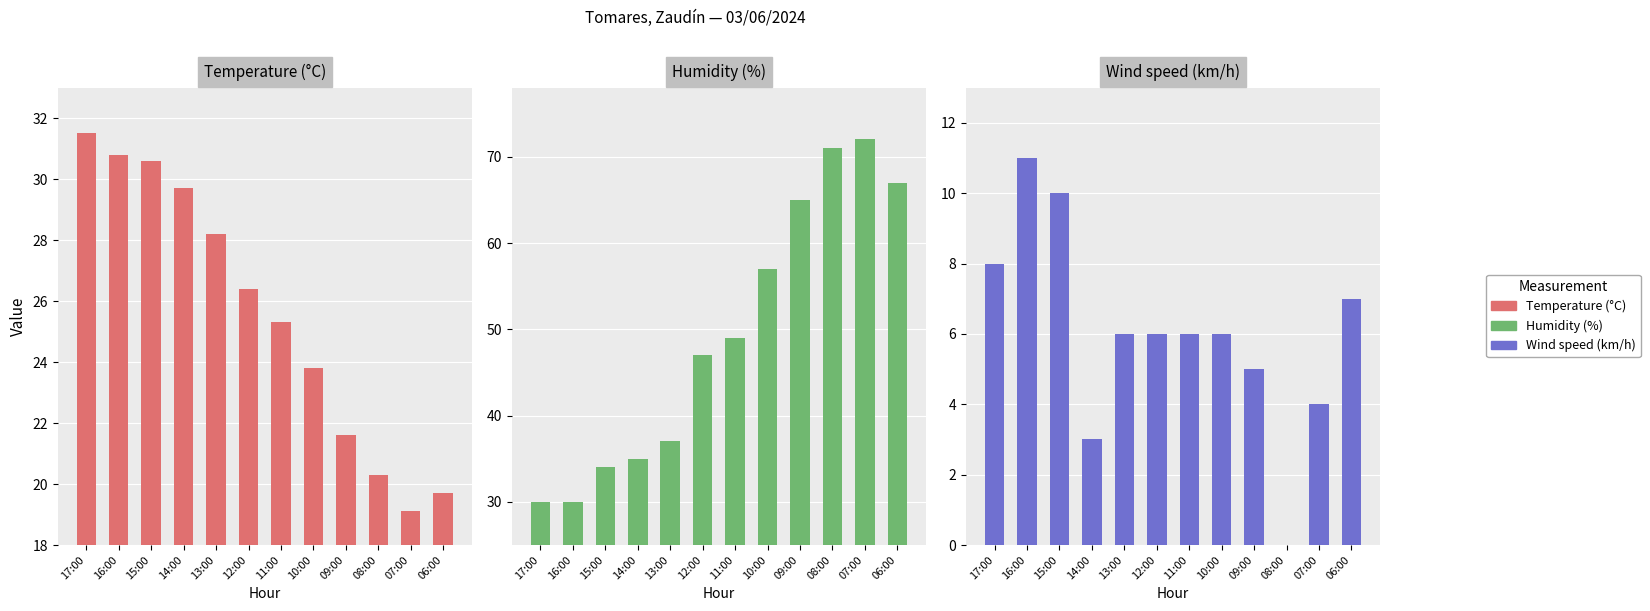

What is the difference between the highest and lowest values at 15:00?

24.0